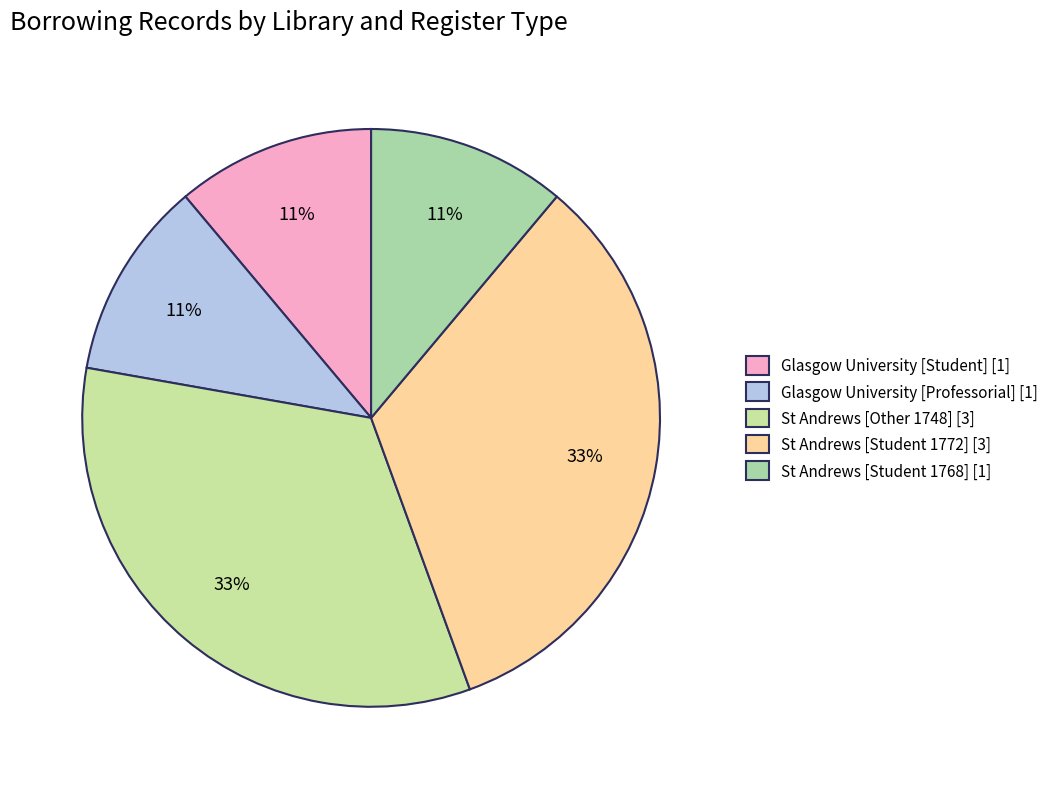

Count the number of slices in the pie.

5